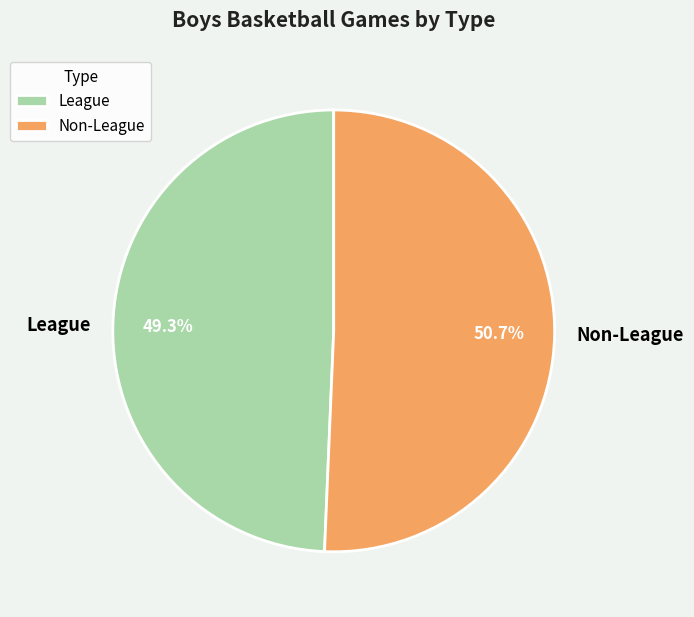

How many slices are in this pie chart?

2